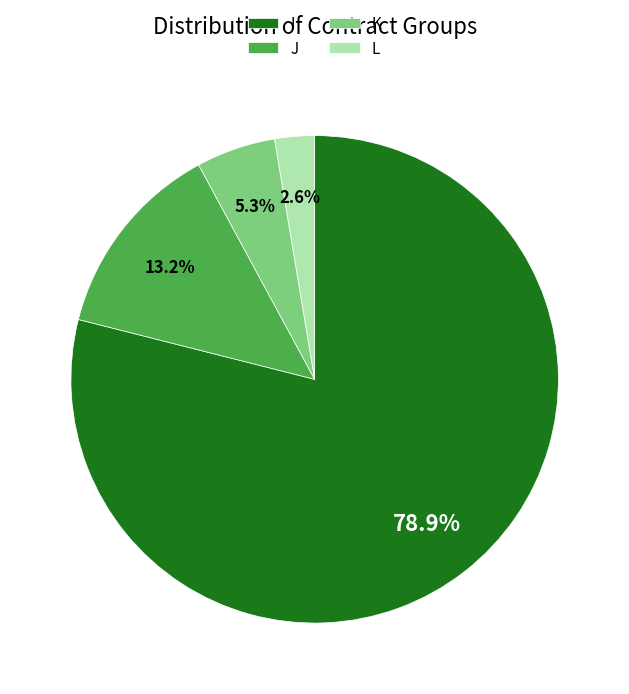

Count the number of slices in the pie.

4